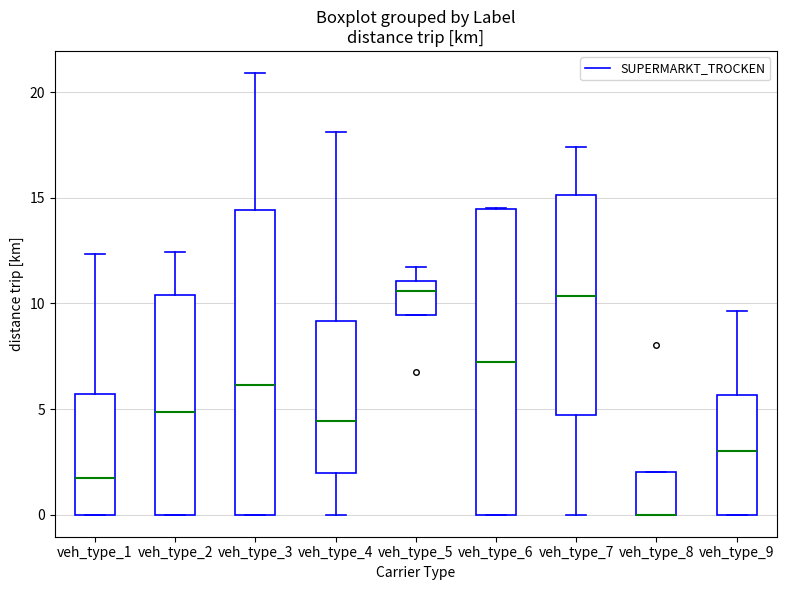

Reading left to right, transcribe this box plot: for each box, give where its median line is, the range the box spans, and where its two whiskers end, as read against the y-axis. The values are not printed on the chart, so give them approximately, as read against the axis.

veh_type_1: median 2.0, box 0.0 to 5.5, whiskers 0.0 to 12.5
veh_type_2: median 5.0, box 0.0 to 10.5, whiskers 0.0 to 12.5
veh_type_3: median 6.0, box 0.0 to 14.5, whiskers 0.0 to 21.0
veh_type_4: median 4.5, box 2.0 to 9.0, whiskers 0.0 to 18.0
veh_type_5: median 10.5, box 9.5 to 11.0, whiskers 9.5 to 11.5
veh_type_6: median 7.0, box 0.0 to 14.5, whiskers 0.0 to 14.5
veh_type_7: median 10.5, box 4.5 to 15.0, whiskers 0.0 to 17.5
veh_type_8: median 0.0 (drawn on the box's lower edge), box 0.0 to 2.0, whiskers 0.0 to 2.0
veh_type_9: median 3.0, box 0.0 to 5.5, whiskers 0.0 to 9.5